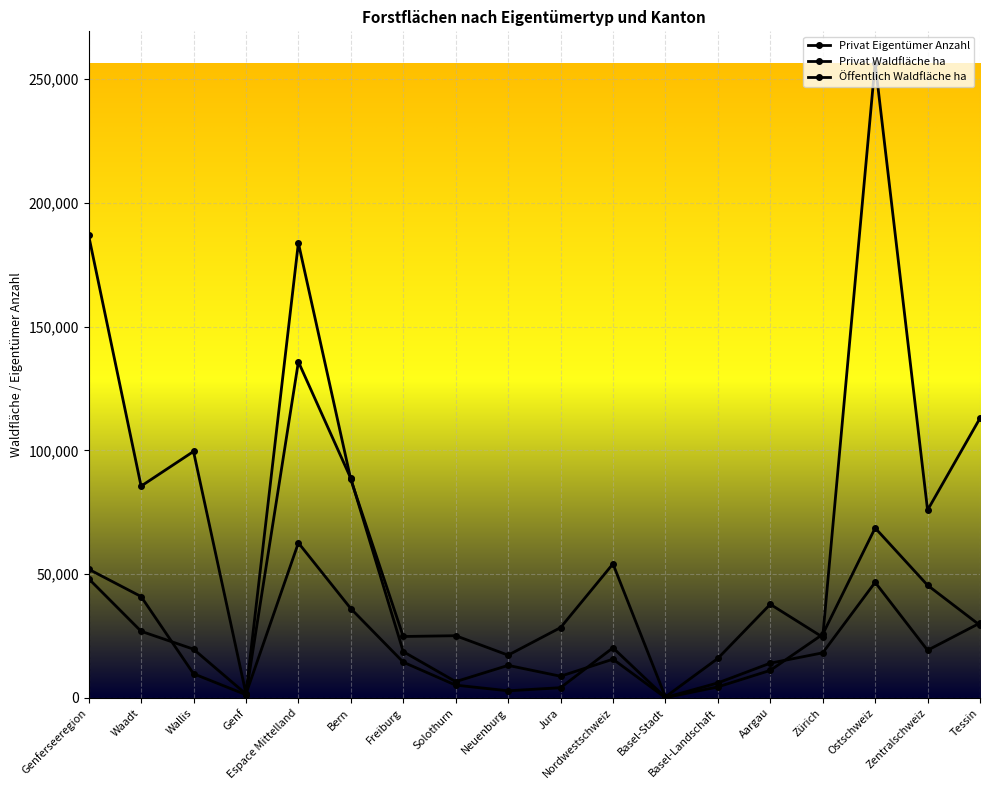

What is the minimum value shown in the chart?

86